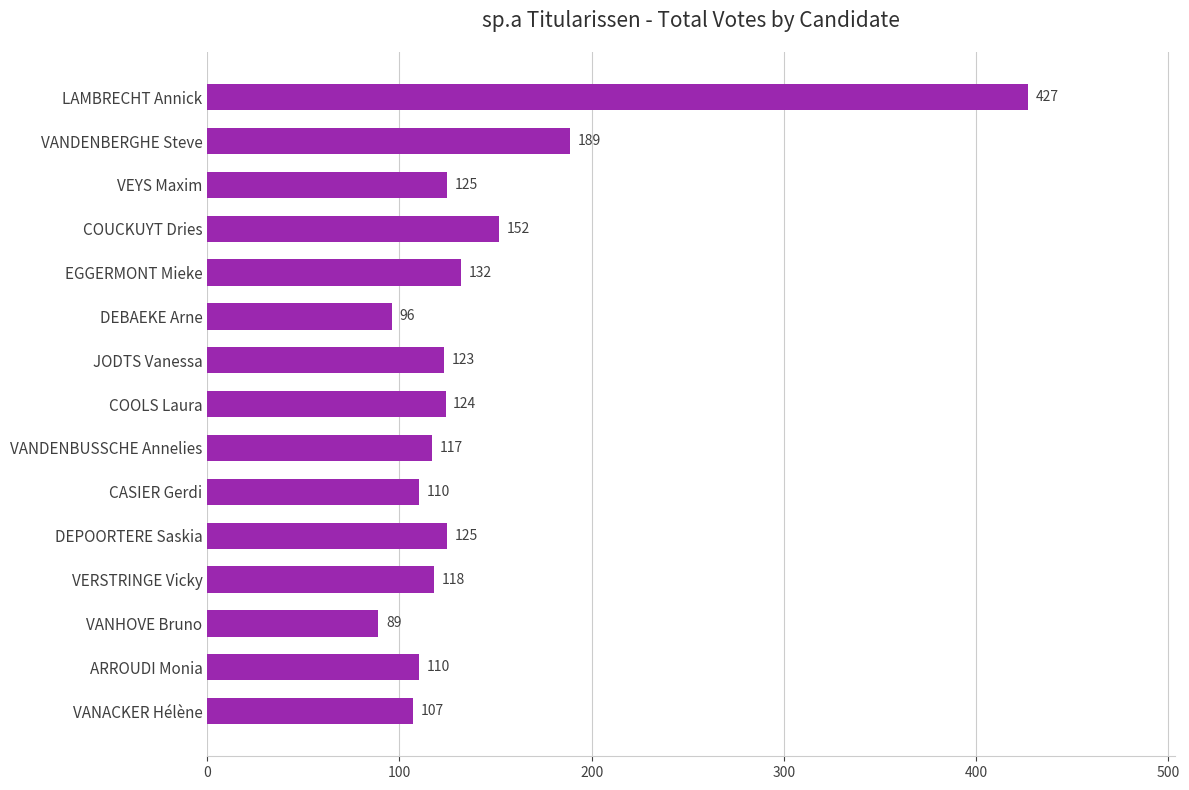

Reading bottom to top, list all the values displayed in this chart.

107	110	89	118	125	110	117	124	123	96	132	152	125	189	427